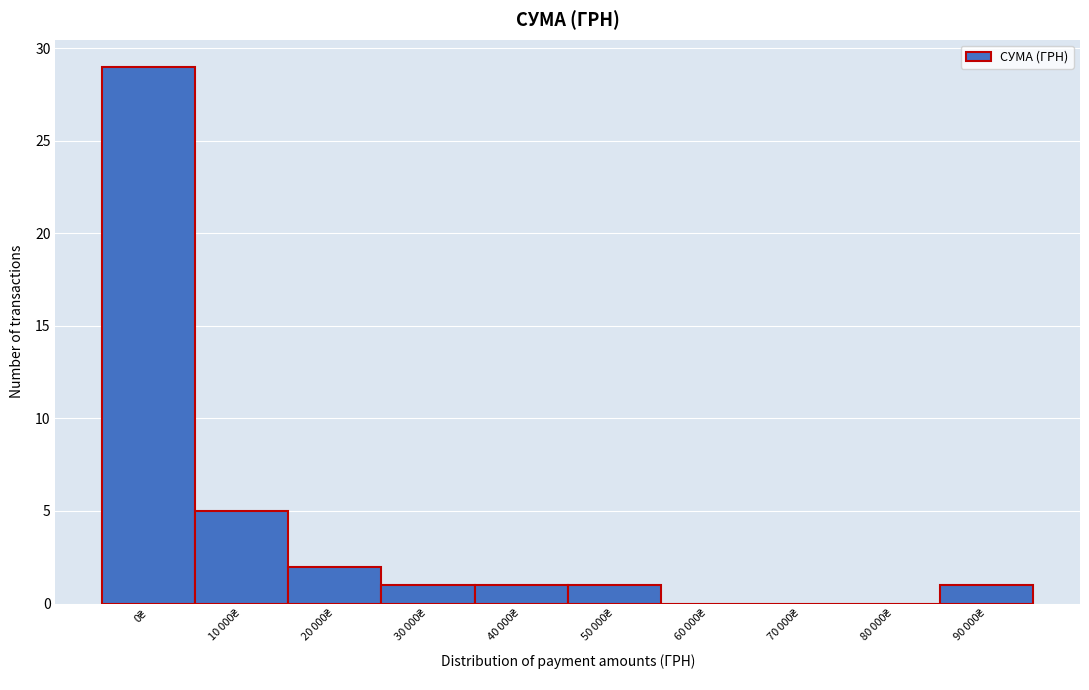

What is the greatest value displayed?

29